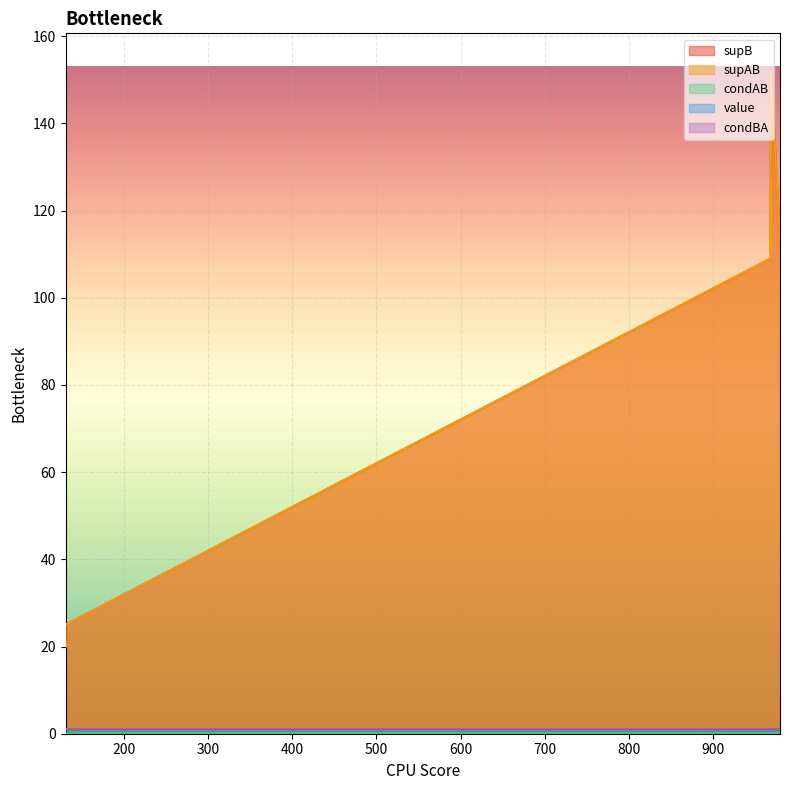

At 0, list the series in order from largest to smallest.

supB, supAB, value, condBA, condAB